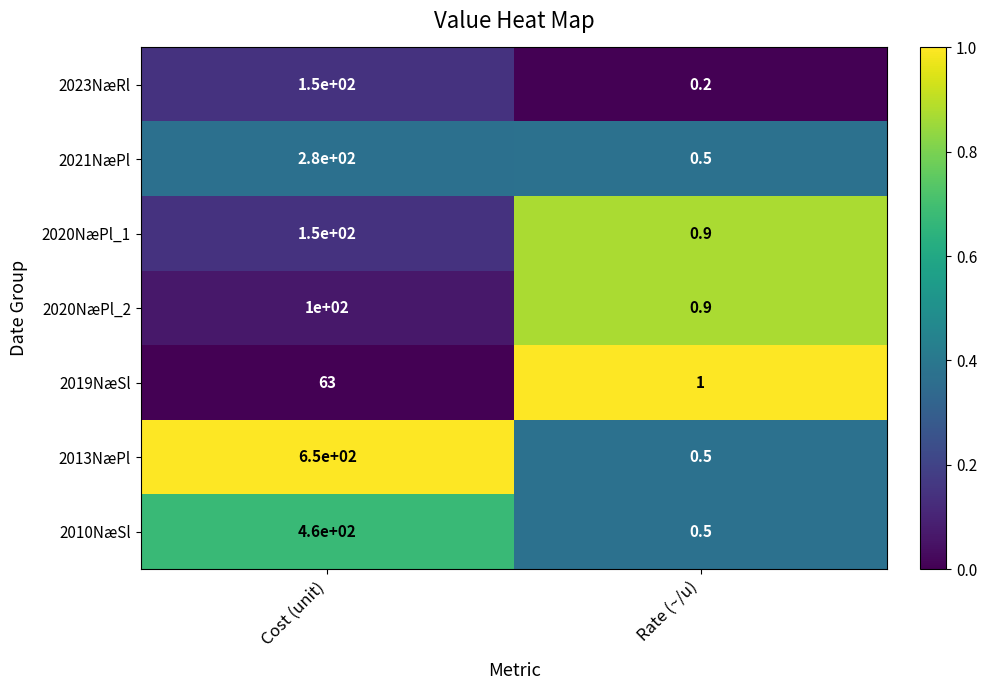

Which series has the largest total across all categories?

2013NæPl